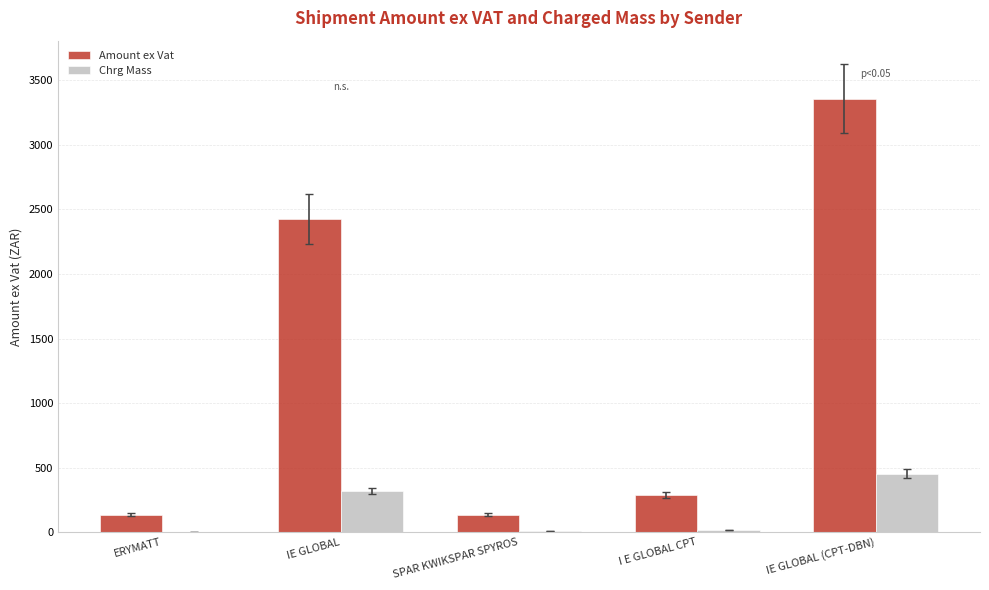

Which series has the largest total across all categories?

Amount ex Vat